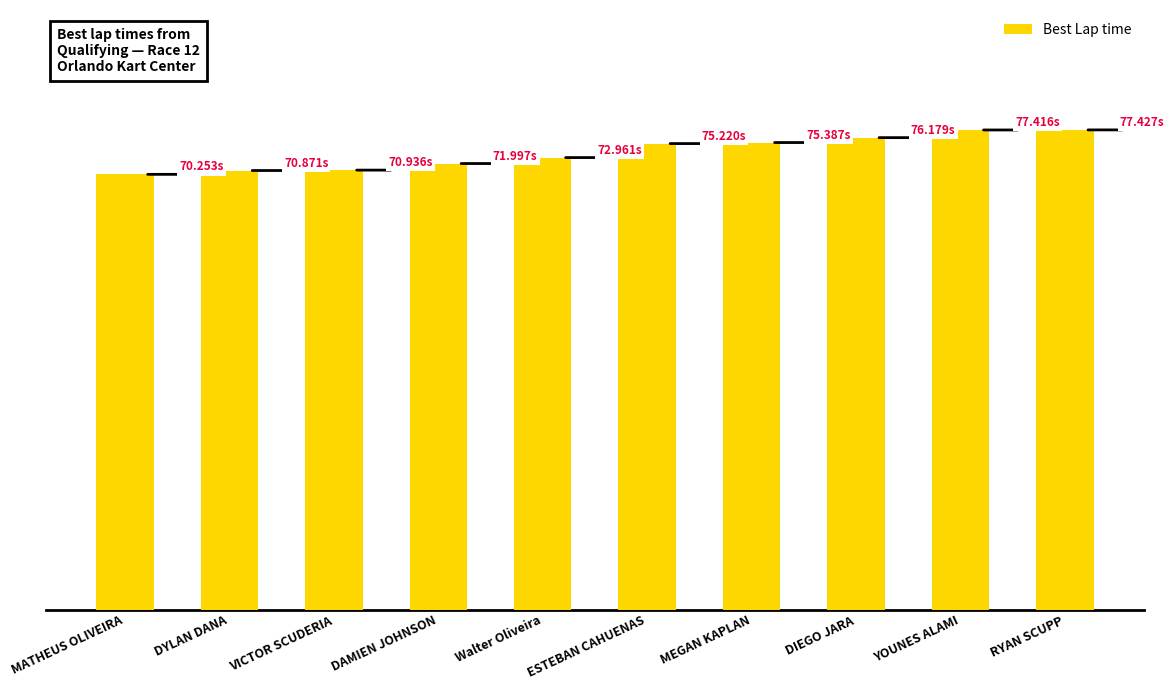

Reading left to right, transcribe all the data shown in this chart.

MATHEUS OLIVEIRA=70.3	DYLAN DANA=70.9	VICTOR SCUDERIA=70.9	DAMIEN JOHNSON=72.0	Walter Oliveira=73.0	ESTEBAN CAHUENAS=75.2	MEGAN KAPLAN=75.4	DIEGO JARA=76.2	YOUNES ALAMI=77.4	RYAN SCUPP=77.4